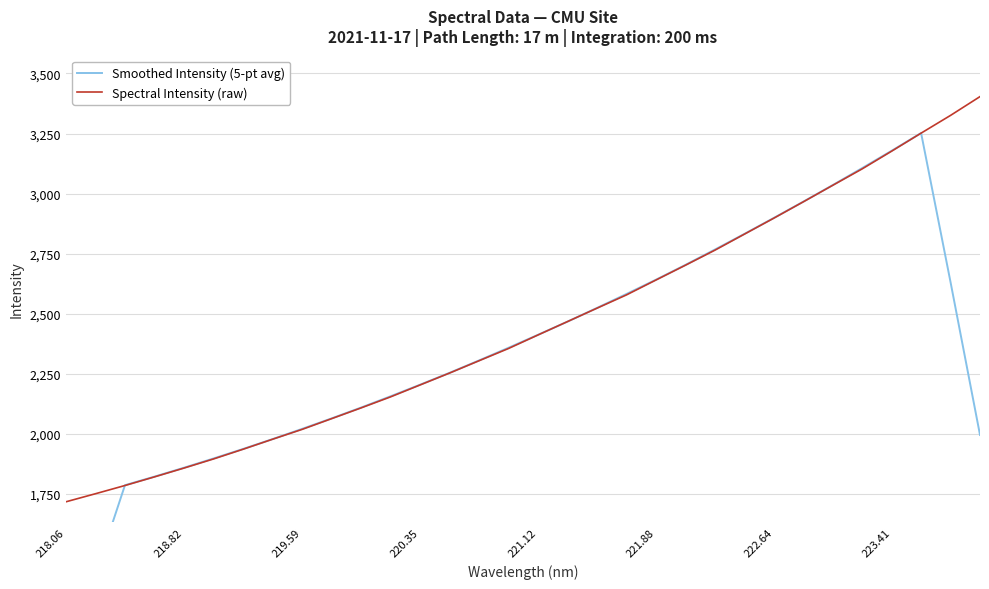

True or false: Spectral Intensity (raw) has a value of 506.5 at 221.12.

False